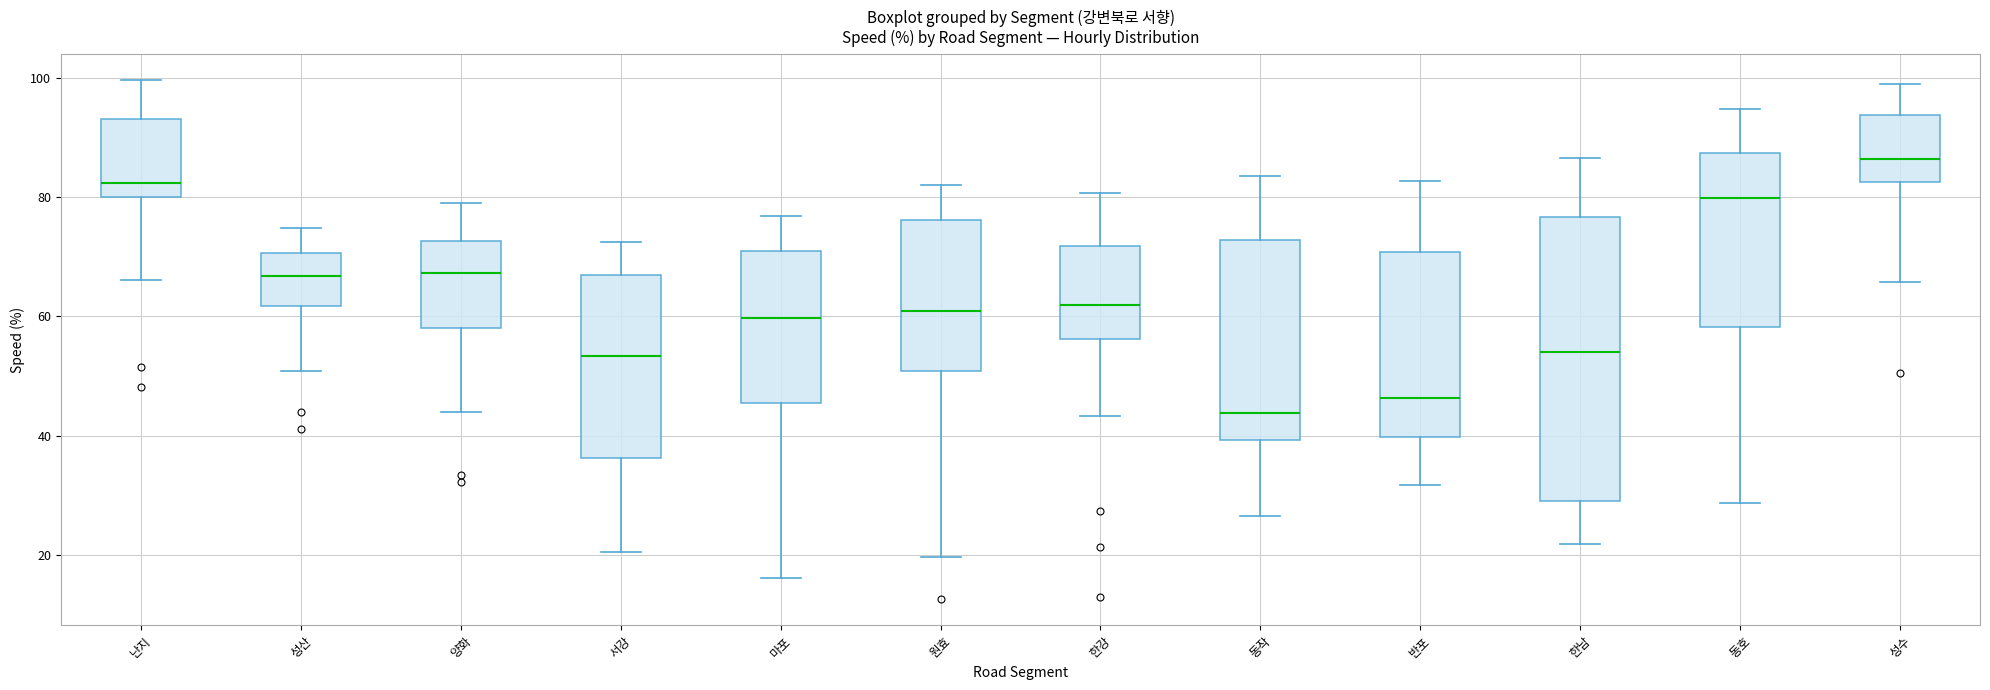

Reading left to right, read every box against the y-axis: the position of its median line, the range the box covers, and the ends of its whiskers. The values are not printed on the chart, so give them approximately, as read against the axis.

난지: median 82, box 80 to 94, whiskers 66 to 100
성산: median 66, box 62 to 70, whiskers 50 to 74
양화: median 68, box 58 to 72, whiskers 44 to 80
서강: median 54, box 36 to 68, whiskers 20 to 72
마포: median 60, box 46 to 70, whiskers 16 to 76
원효: median 60, box 50 to 76, whiskers 20 to 82
한강: median 62, box 56 to 72, whiskers 44 to 80
동작: median 44, box 40 to 72, whiskers 26 to 84
반포: median 46, box 40 to 70, whiskers 32 to 82
한남: median 54, box 28 to 76, whiskers 22 to 86
동호: median 80, box 58 to 88, whiskers 28 to 94
성수: median 86, box 82 to 94, whiskers 66 to 98